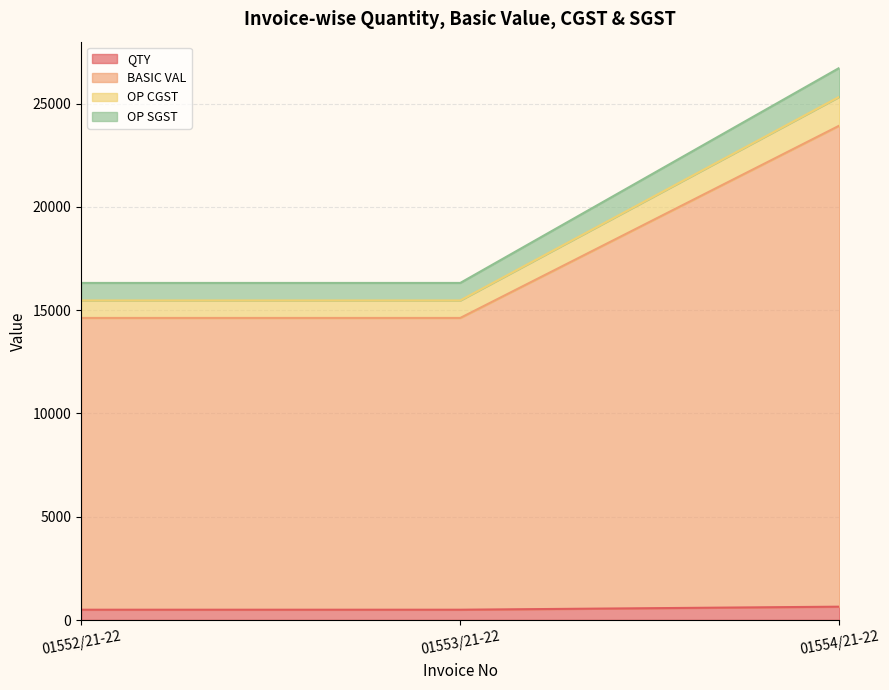

List the labels in order of OP SGST value, largest first.

01554/21-22, 01552/21-22, 01553/21-22